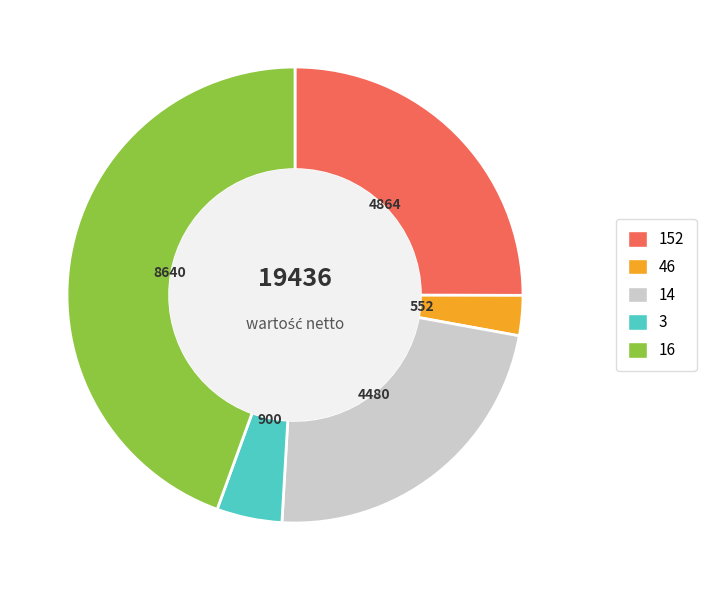

What is the largest slice in the pie chart?

16